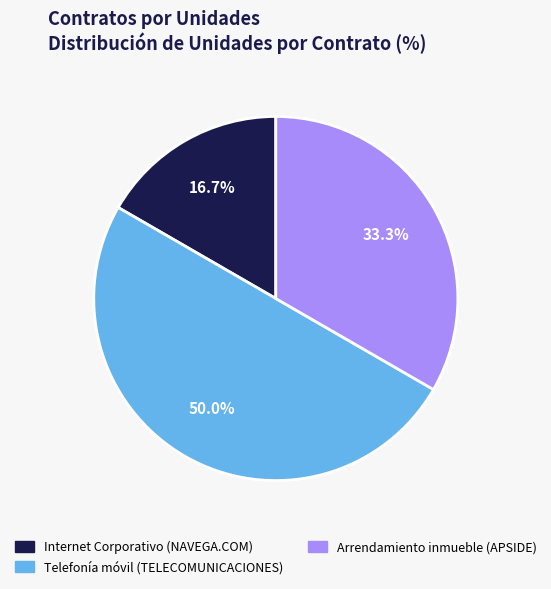

Which has a higher value, Telefonía móvil (TELECOMUNICACIONES) or Internet Corporativo (NAVEGA.COM)?

Telefonía móvil (TELECOMUNICACIONES)